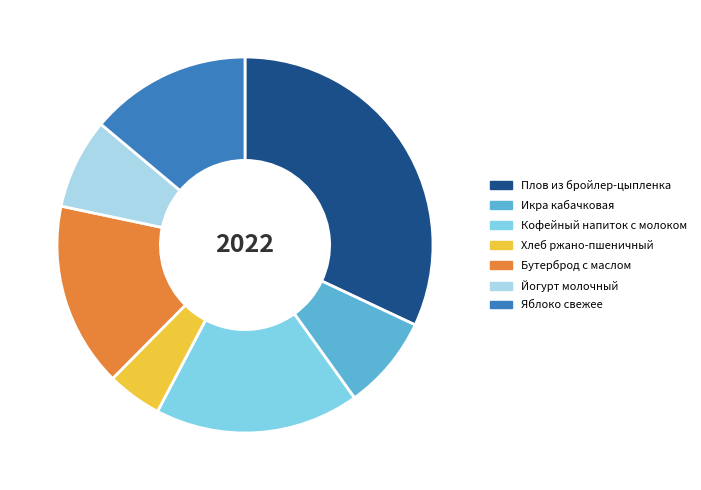

Approximately how many times larger is the value at Икра кабачковая compared to Бутерброд с маслом?

0.5